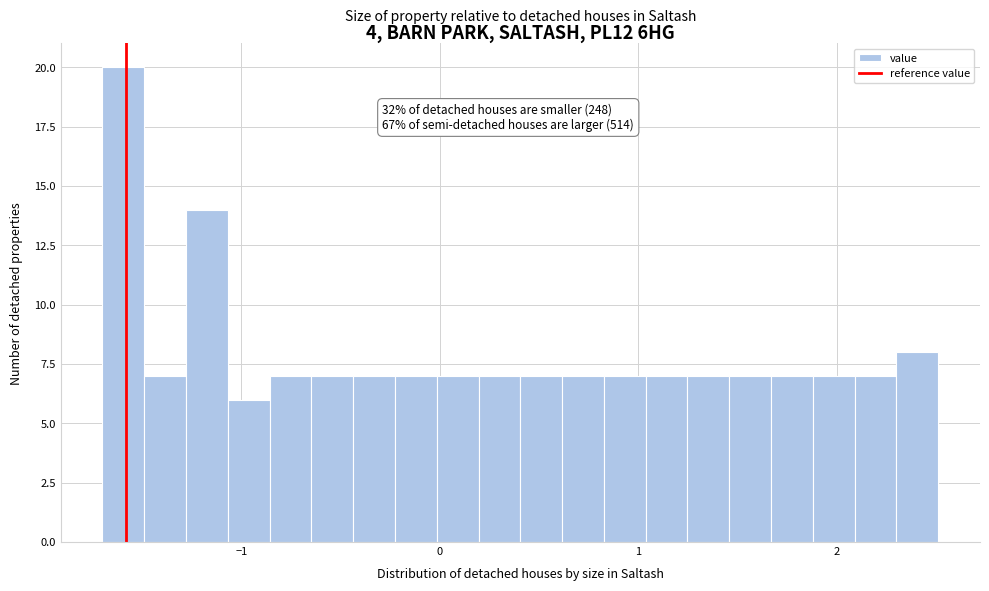

Around what value on the x-axis is the tallest bar? Give the approximate position of its centre, as read against the axis.

-1.6